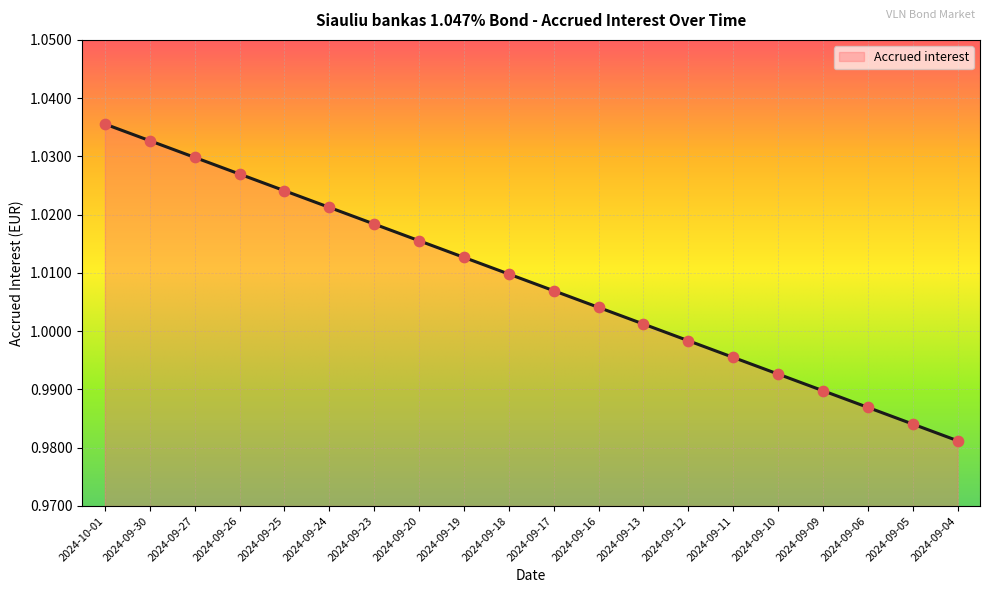

Between 2024-09-09 and 2024-09-10, which is larger?

2024-09-10